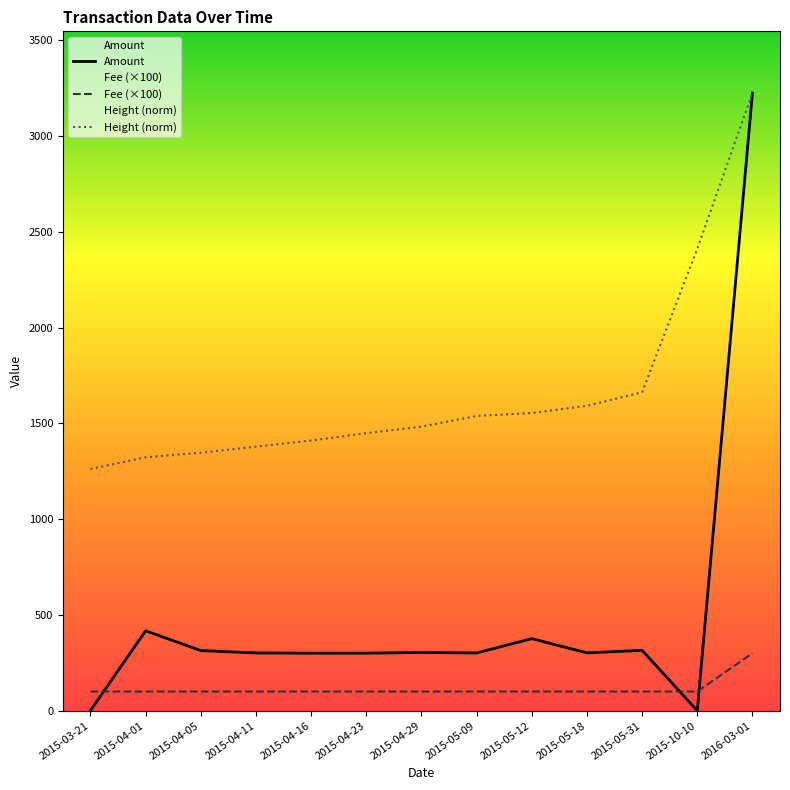

What is the spread (max minus min) of values at 2015-10-10?

2411.7